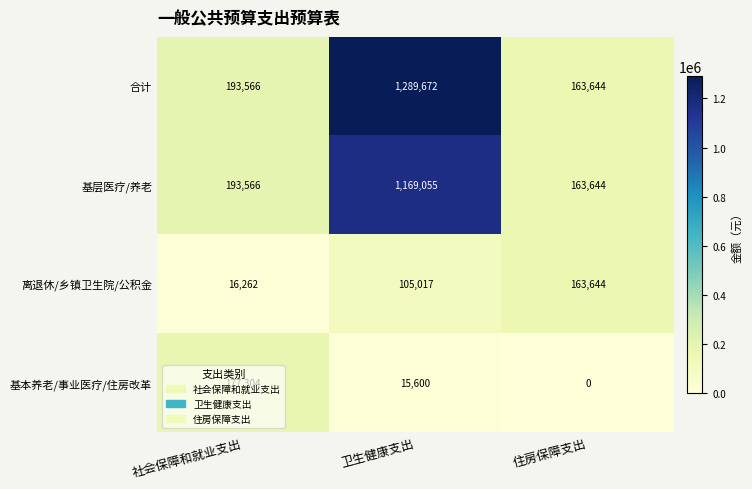

What is the difference between the highest and lowest values at 住房保障支出?

163644